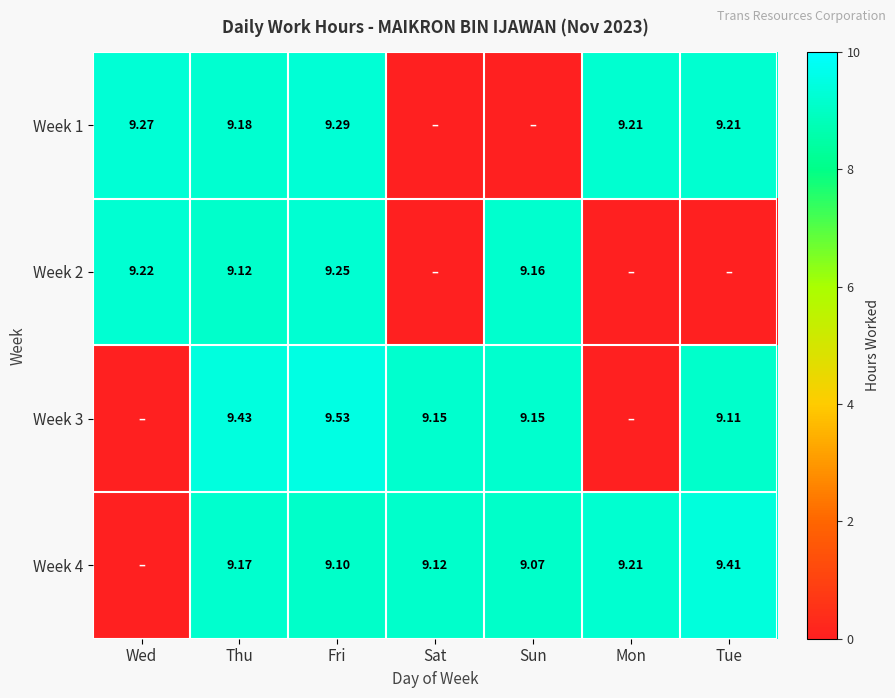

Which category has the lowest value in the Week 3 series?

Wed